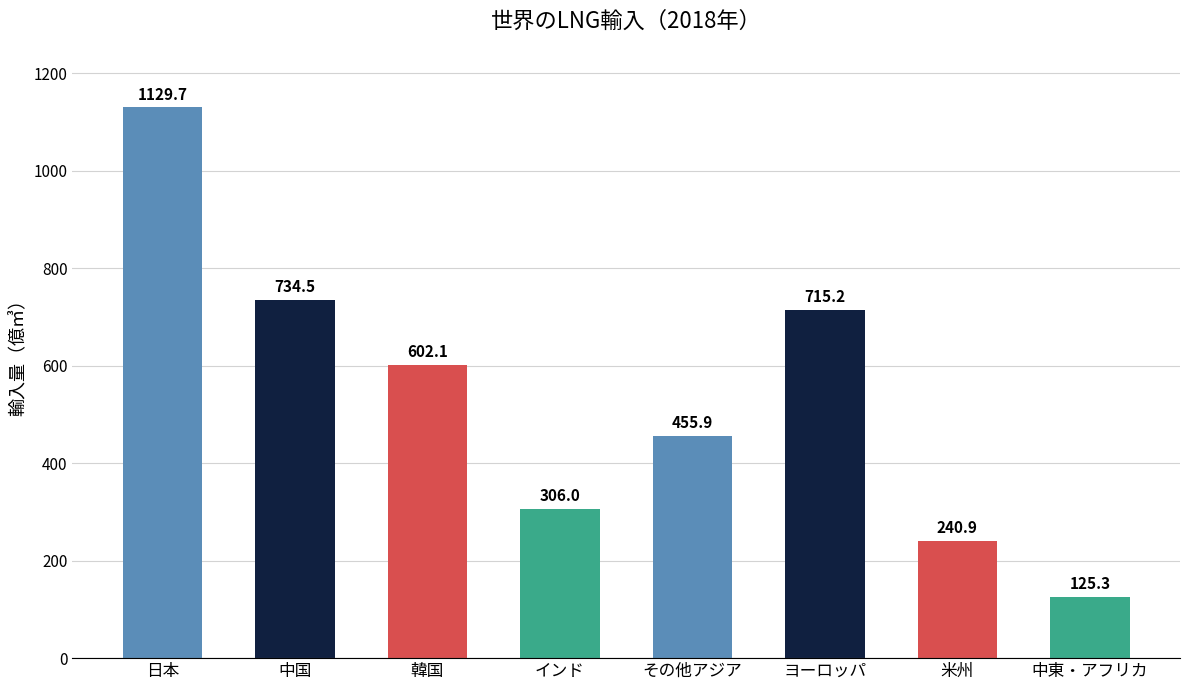

What is the change in value from インド to ヨーロッパ?

+409.2